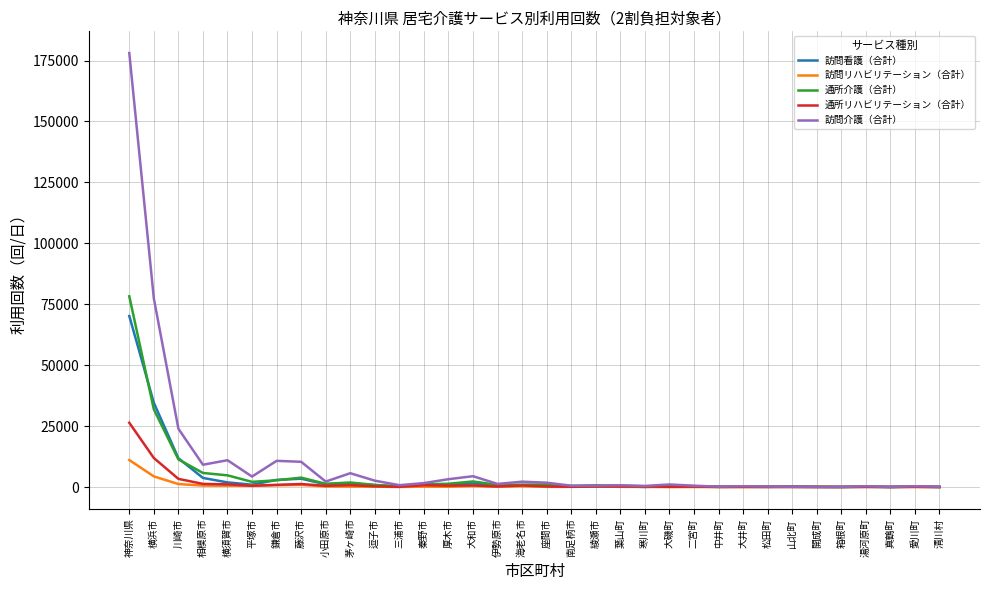

What position from the right is 山北町?

7